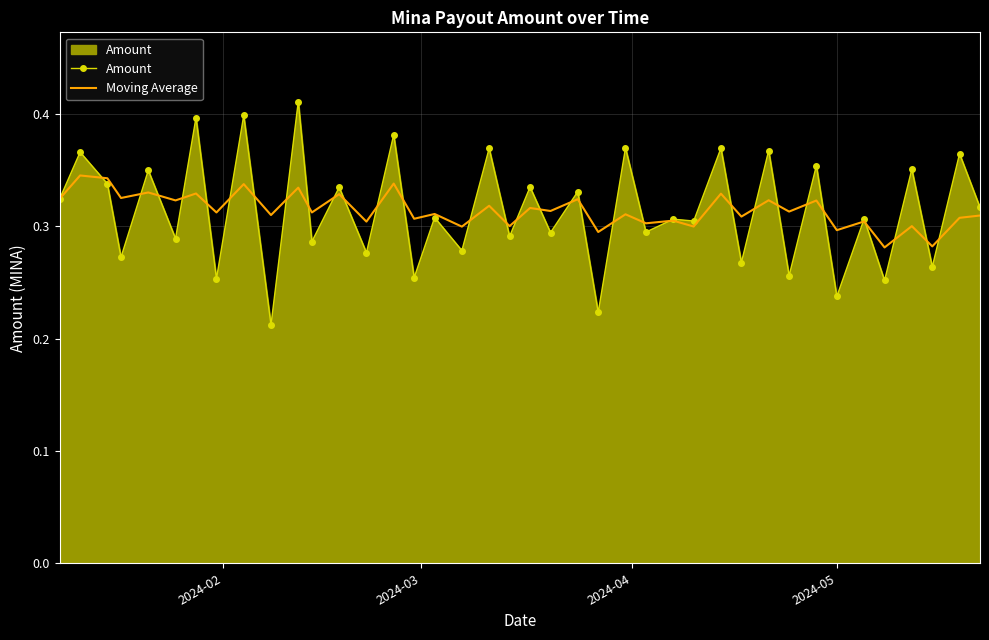

Rank the series by their maximum value, from highest to lowest.

Amount, Moving Average